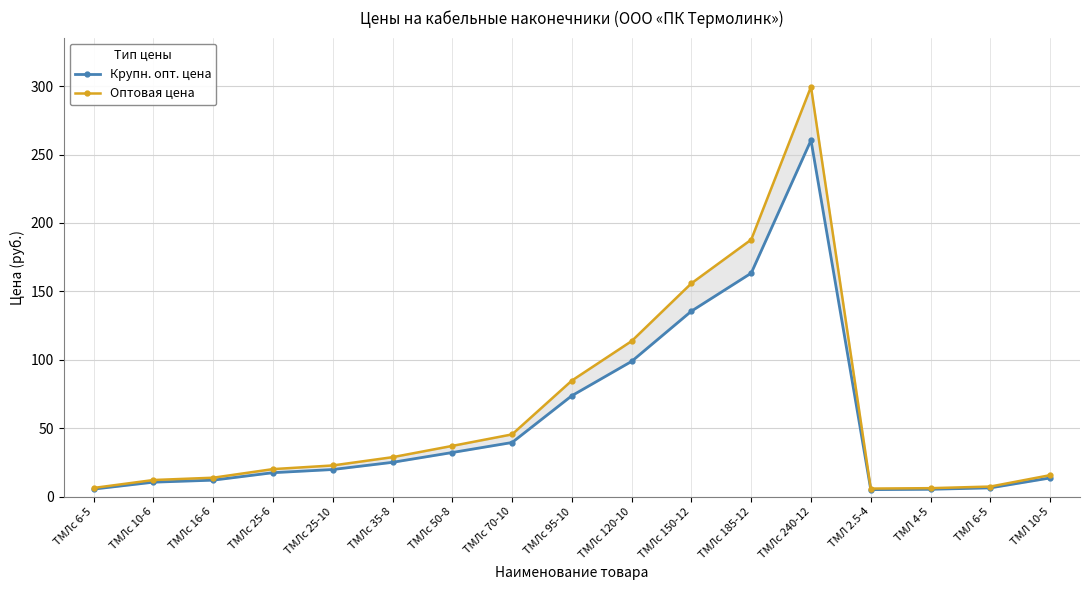

Is it true that Оптовая цена equals 7.8 at ТМЛ 2.5-4?

False